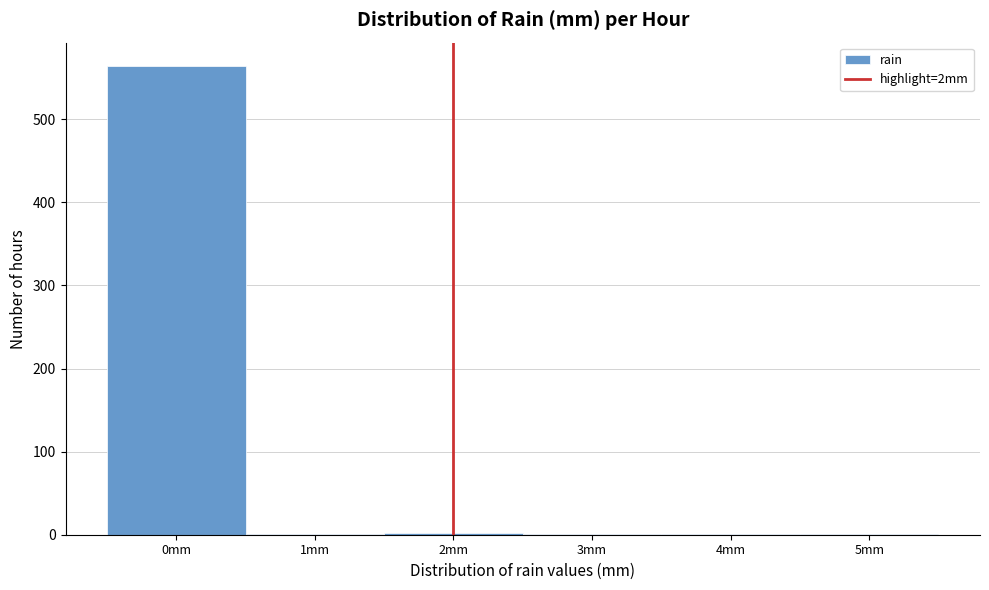

What is the height of the bar covering -0.5 to 0.5 on the x-axis? The values are not printed on the chart, so give them approximately, as read against the axis.

560